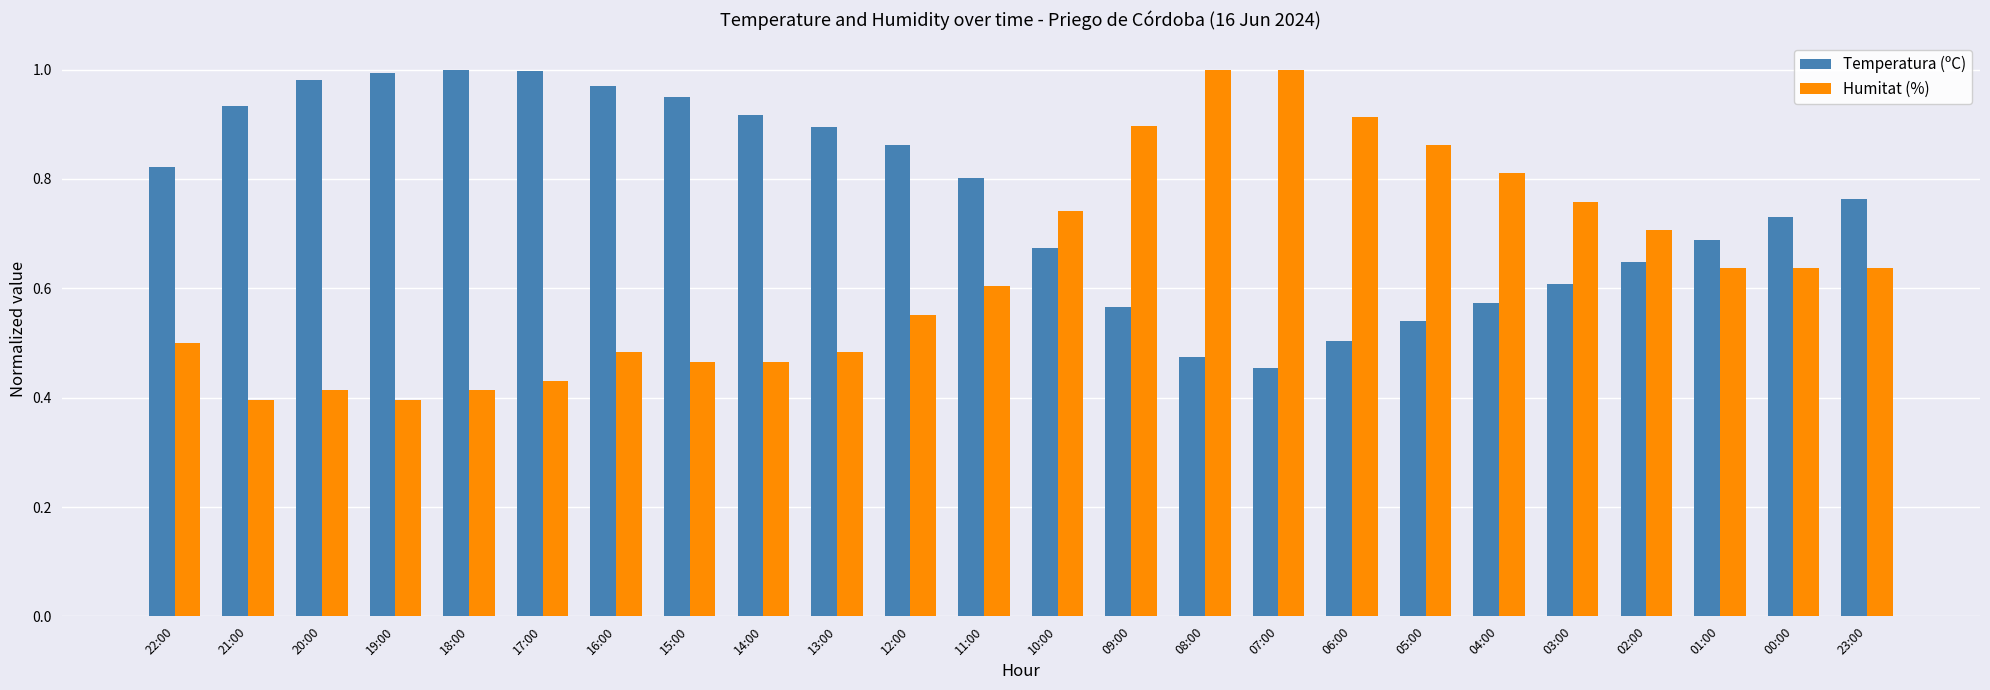

List the series in order of their overall mean, lowest first.

Humitat (%), Temperatura (ºC)